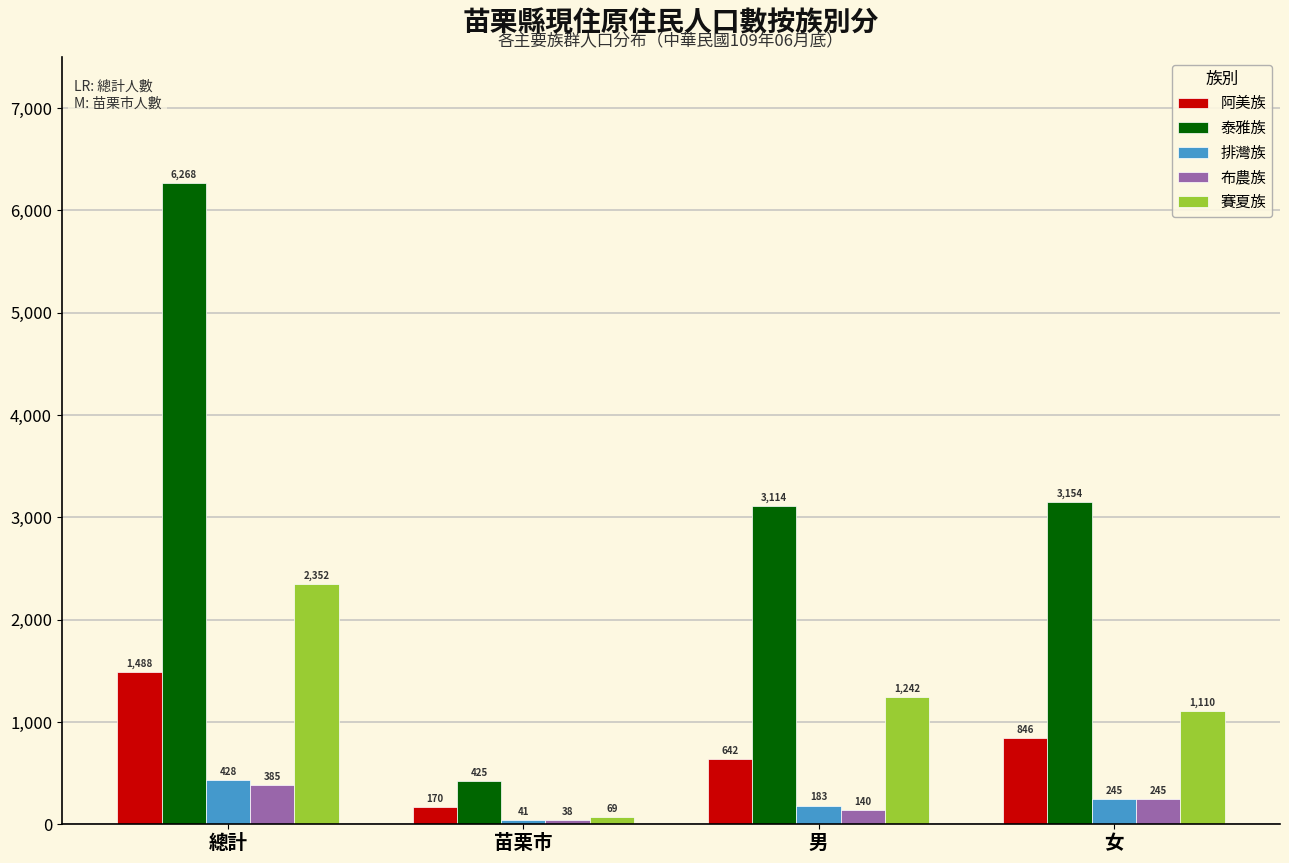

Reading right to left, extract all data points from this chart.

阿美族: 846	642	170	1488
泰雅族: 3154	3114	425	6268
排灣族: 245	183	41	428
布農族: 245	140	38	385
賽夏族: 1110	1242	69	2352